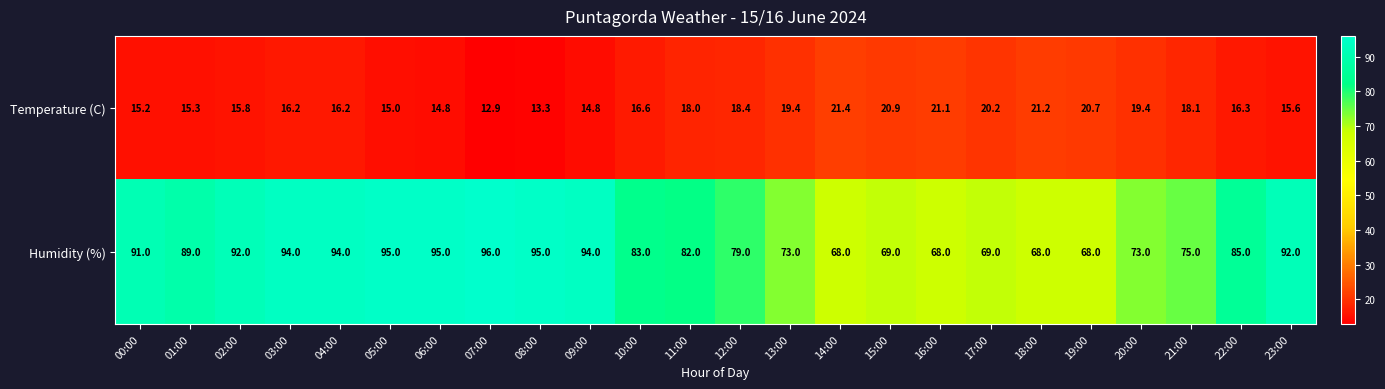

What is the smallest value displayed?

12.9